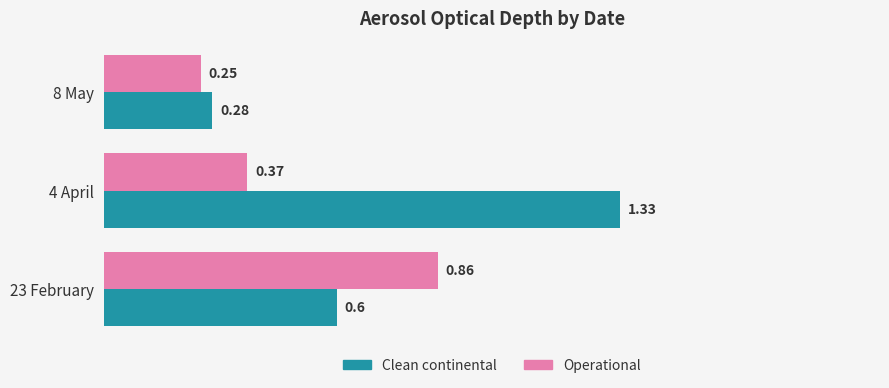

Which series has the widest spread of values?

Clean continental